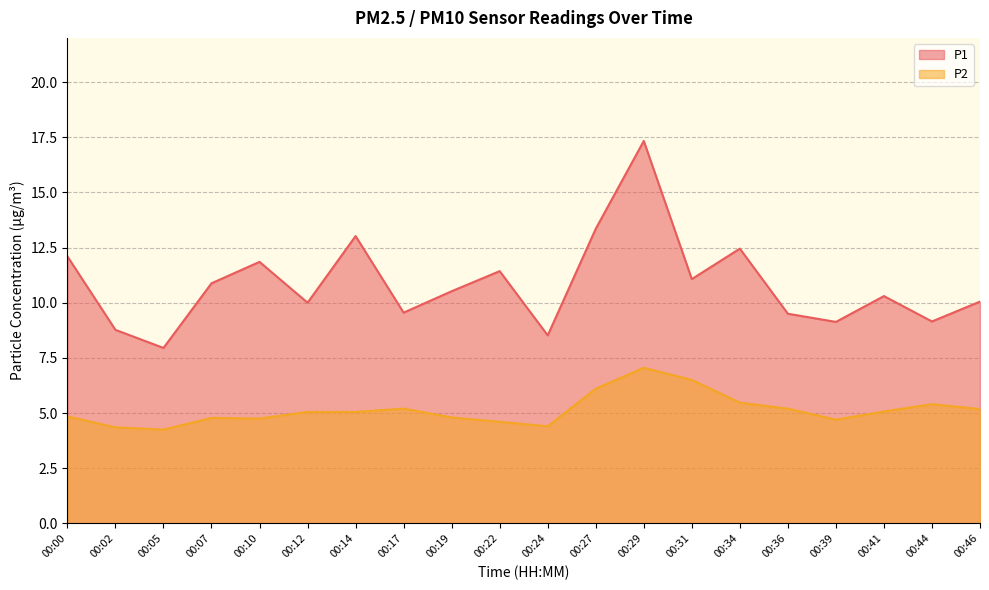

At how many categories does at least one series exceed 6?

20